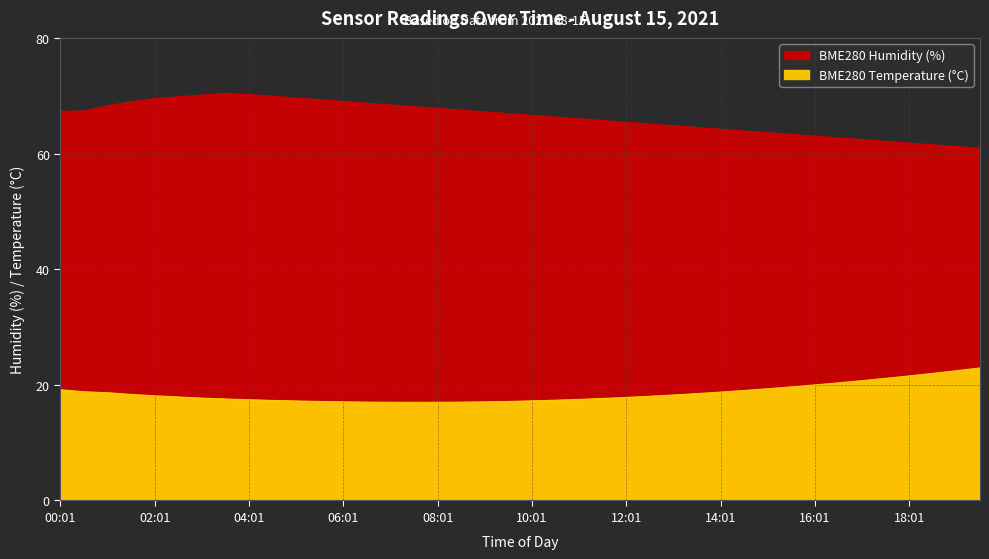

True or false: BME280_temperature has more than 0 interior local peaks.

False